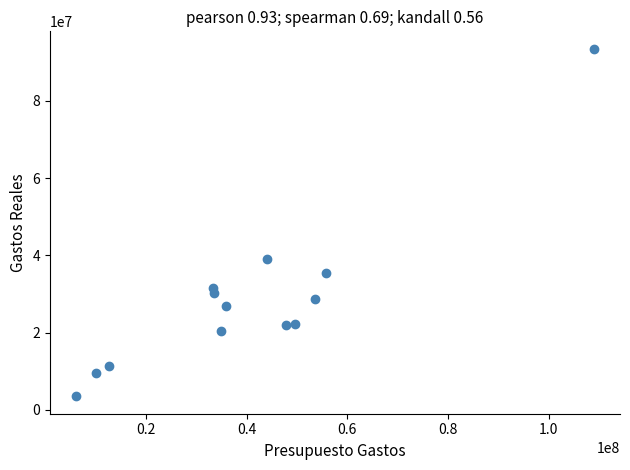

What is the range of X values (max minus min)?

102959244.9